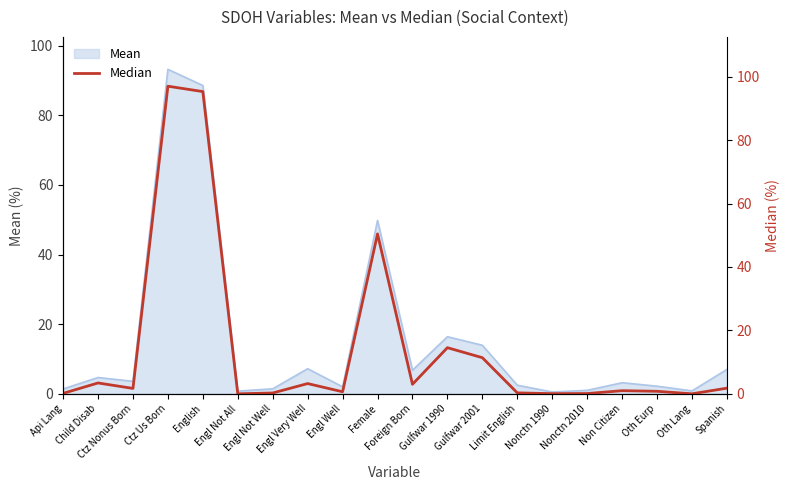

What is the maximum value for Mean?

93.2